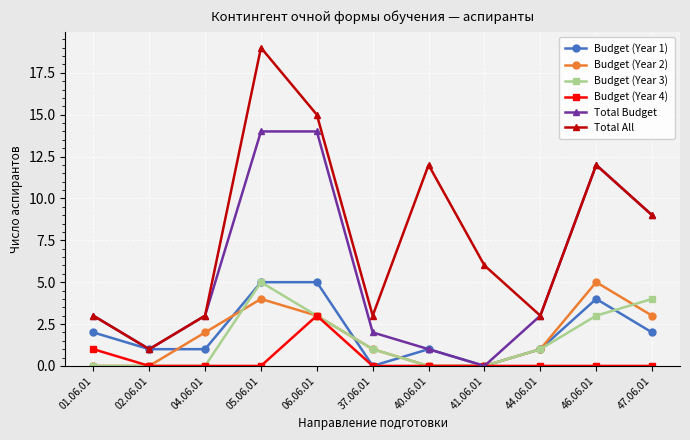

What is the total value across all series at 40.06.01?

14